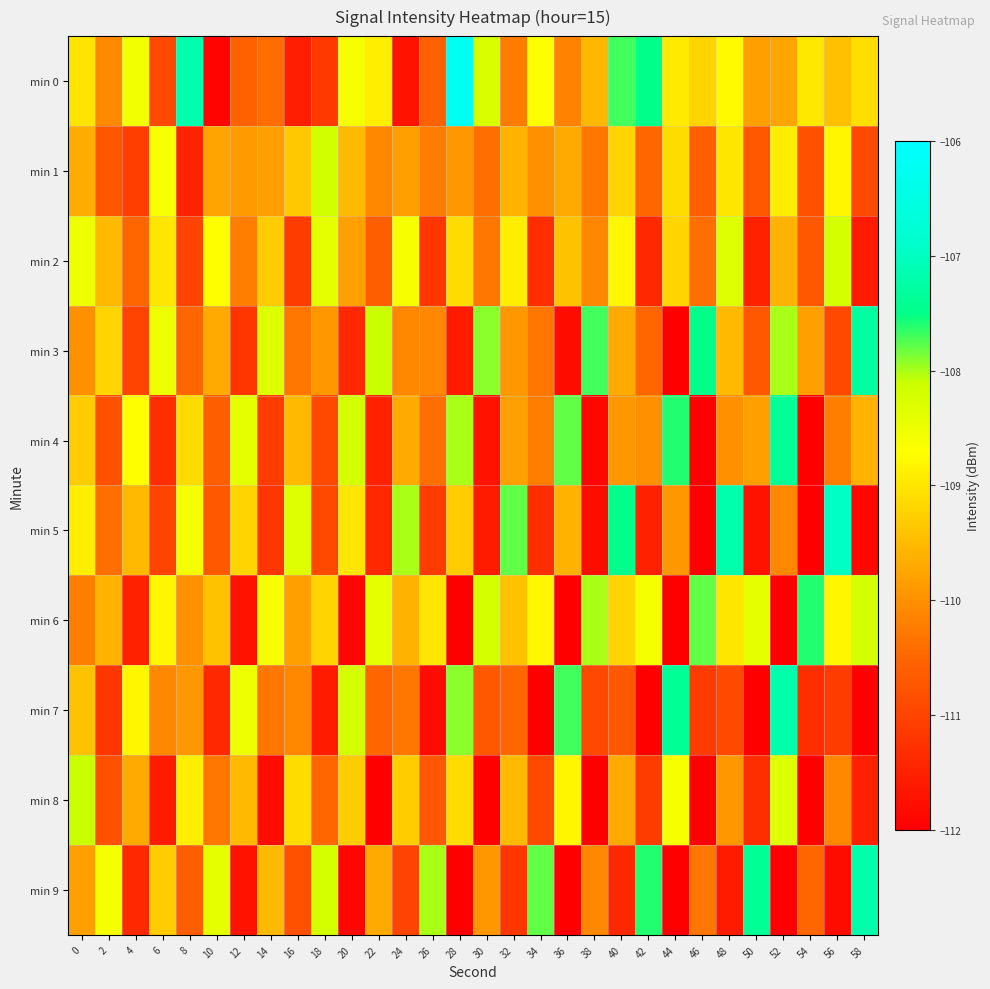

How many data points does each series have?

30